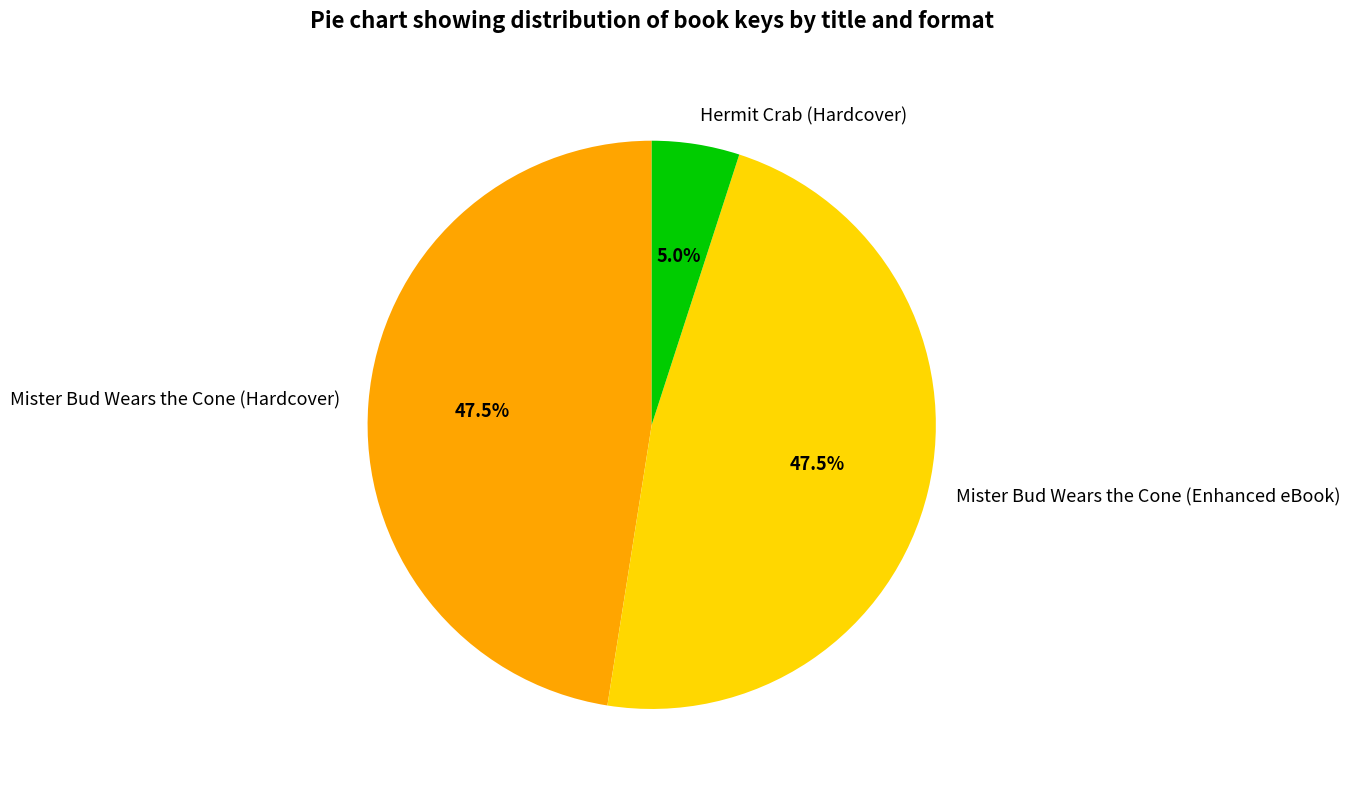

Is there a majority slice in this chart?

No